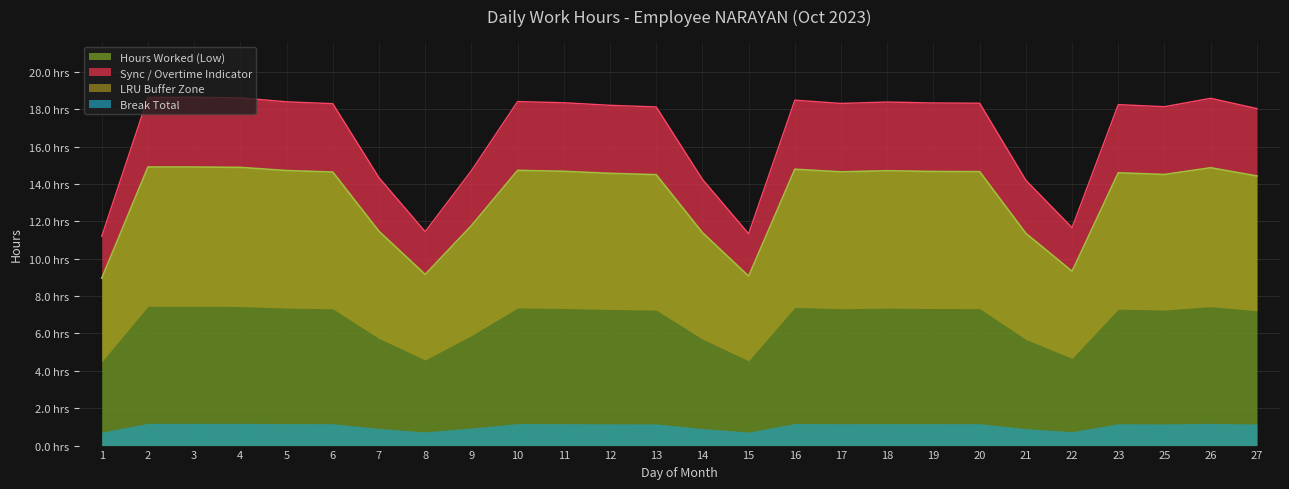

The chart shows a value of 1.9 at 15. True or false?

False